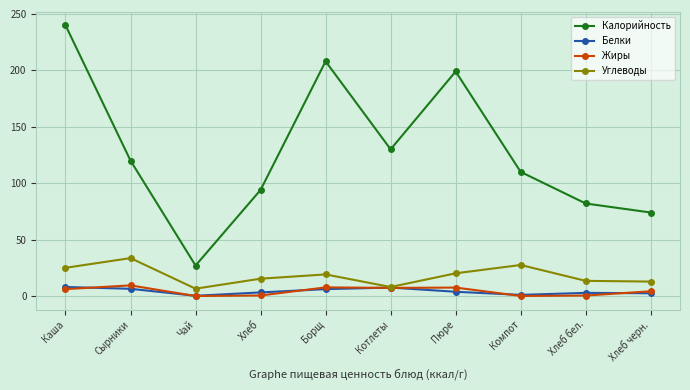

At which category is the sum across all series the highest?

Каша